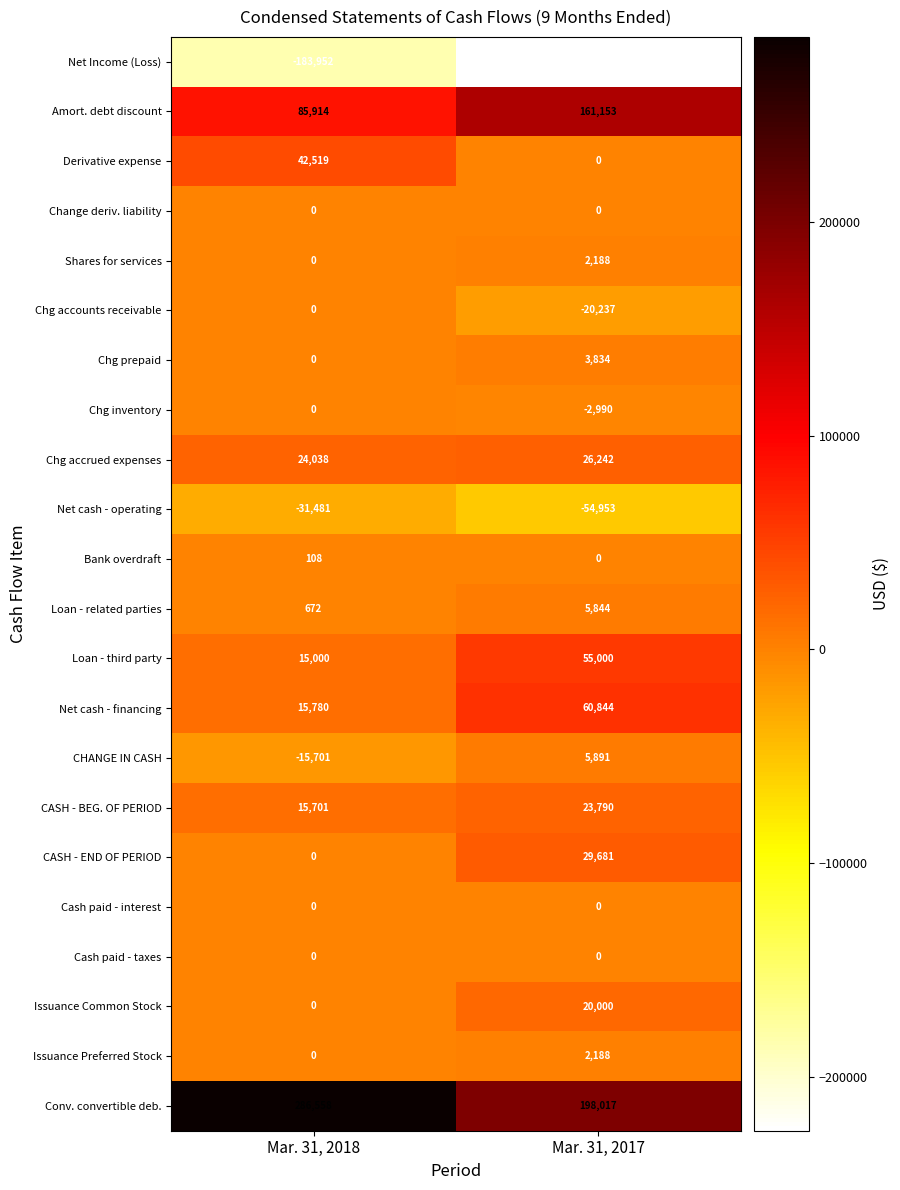

What is the spread (max minus min) of values at Mar. 31, 2018?

470510